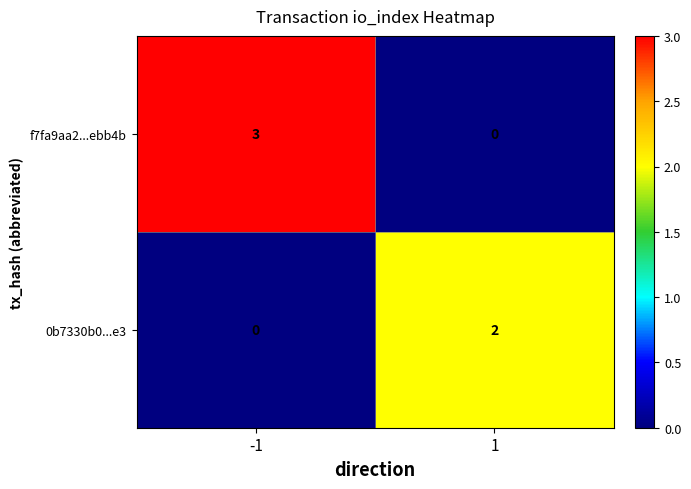

True or false: f7fa9aa2...ebb4b has a value of 5 at -1.

False